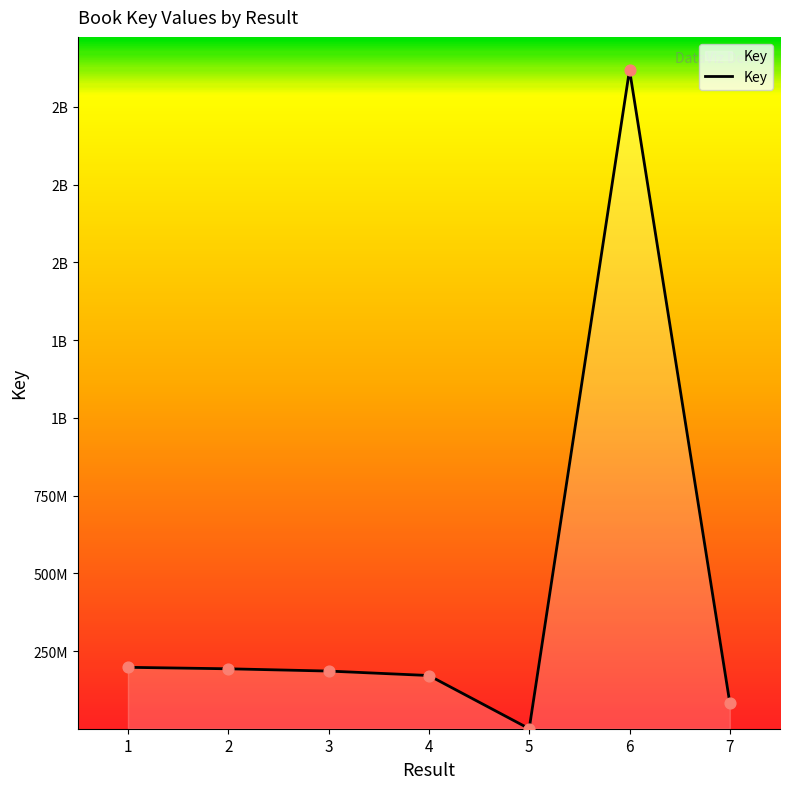

Between 3 and 1, which is larger?

1